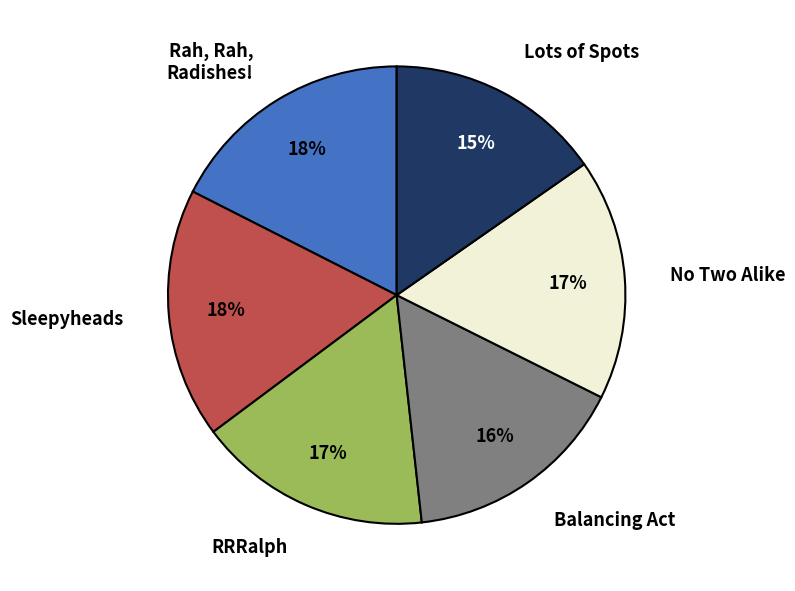

To the nearest percent, what is the average slice percentage?

17%